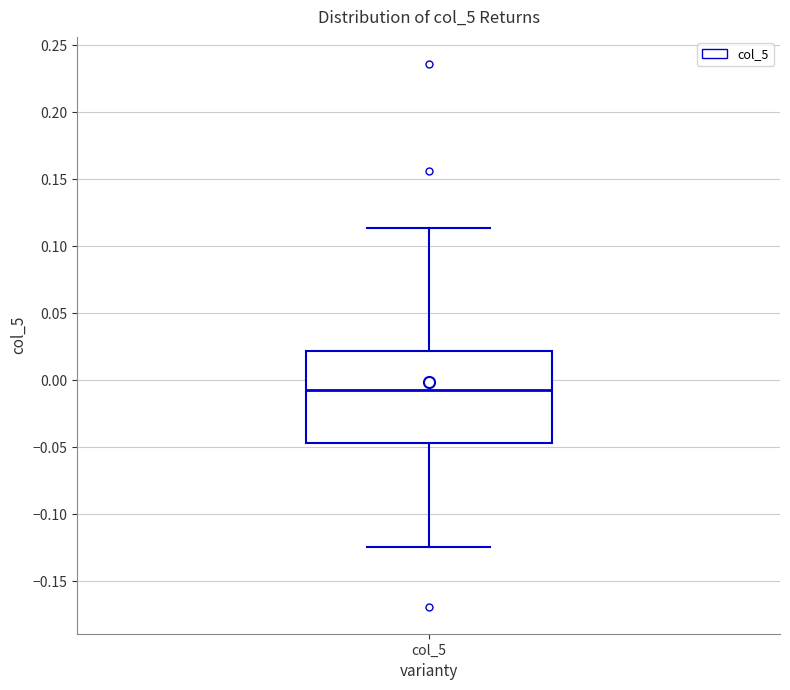

Where is the upper edge of the box for col_5 on the y-axis? The values are not printed on the chart, so give them approximately, as read against the axis.

0.020